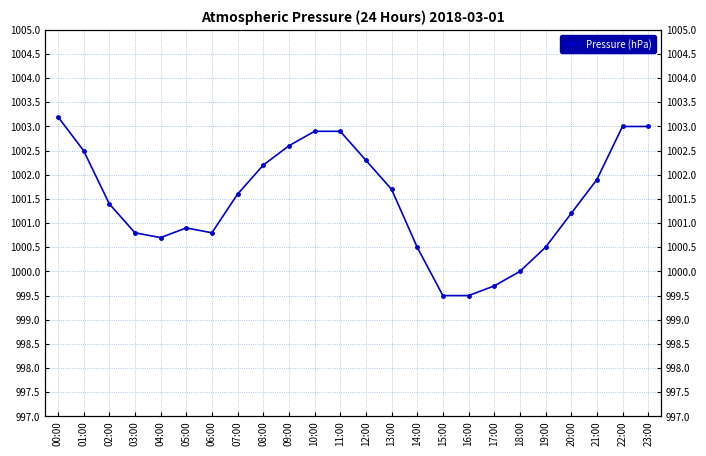

The value at 12:00 is 1360.1. True or false?

False